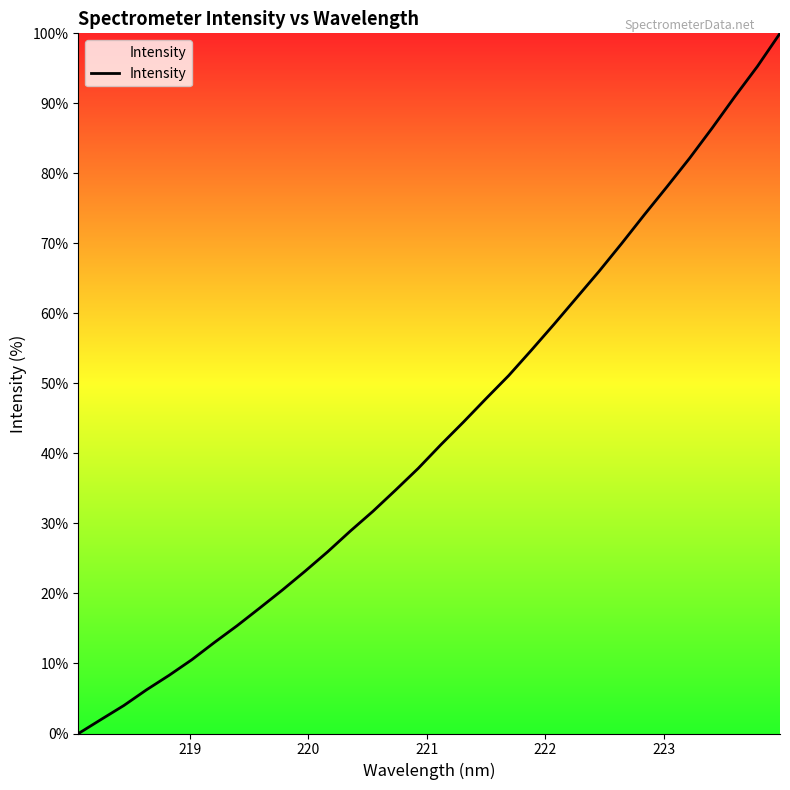

How many lines are shown in the chart?

1